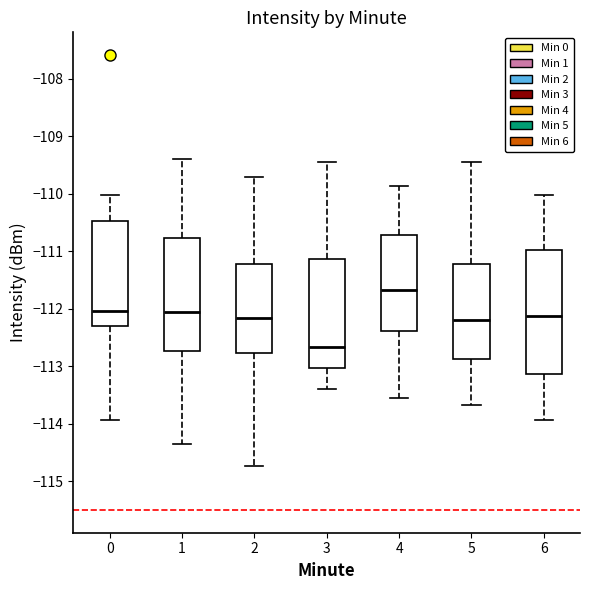

Which box's median line is the highest?

4